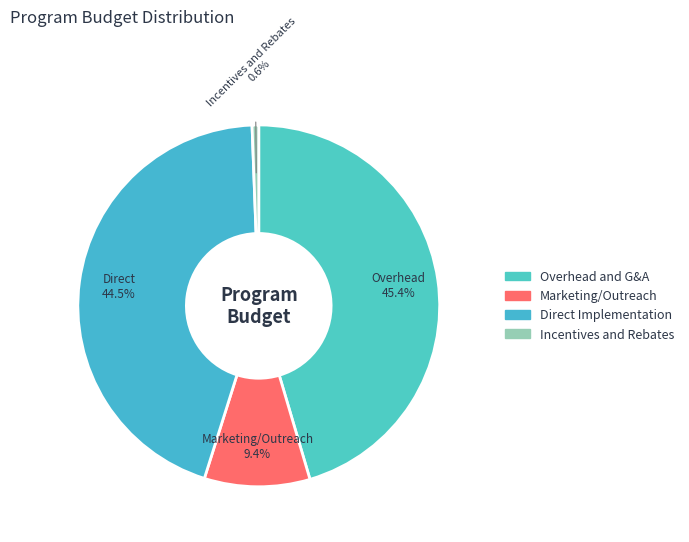

What is the change in value from Direct Implementation to Incentives and Rebates?

-437644.2